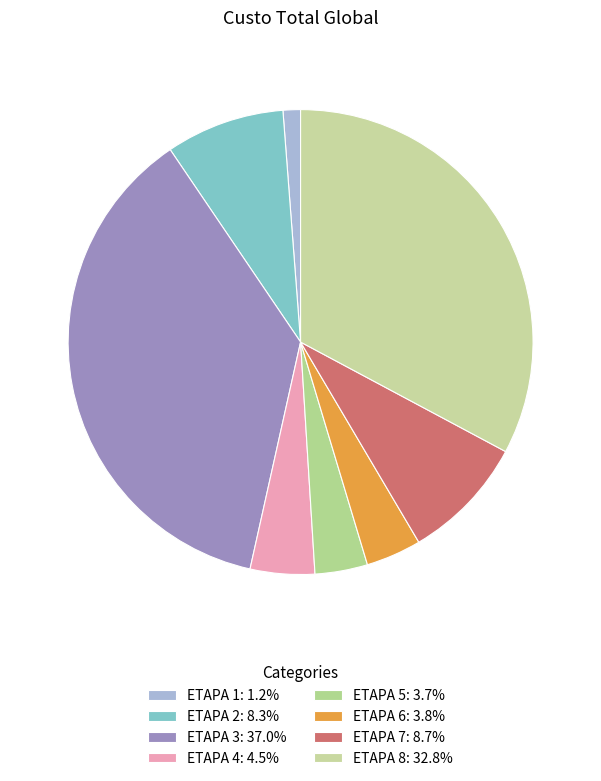

How many slices are in this pie chart?

8